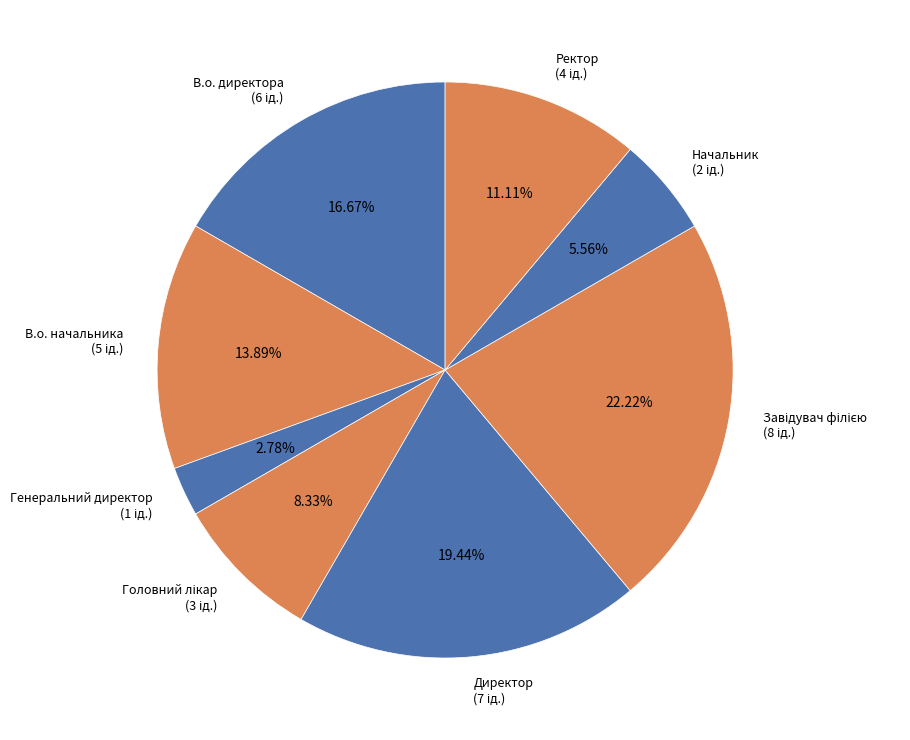

Is there any slice that represents more than half of the pie?

No